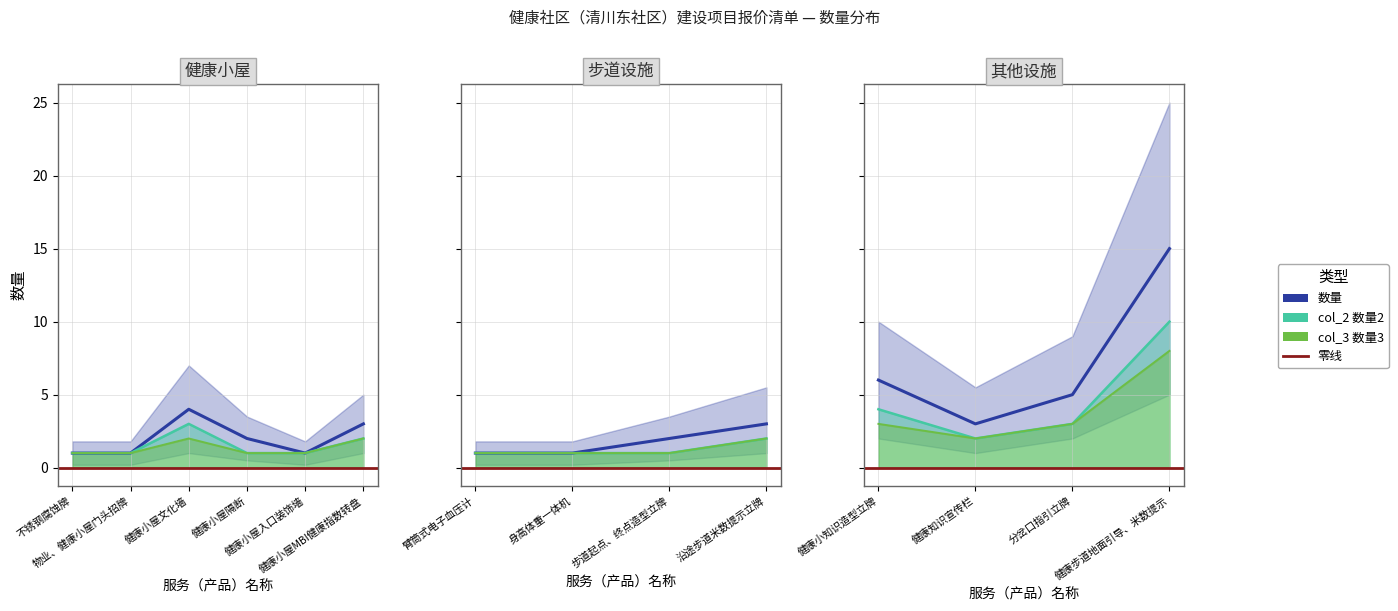

What is the maximum value shown in the chart?

15